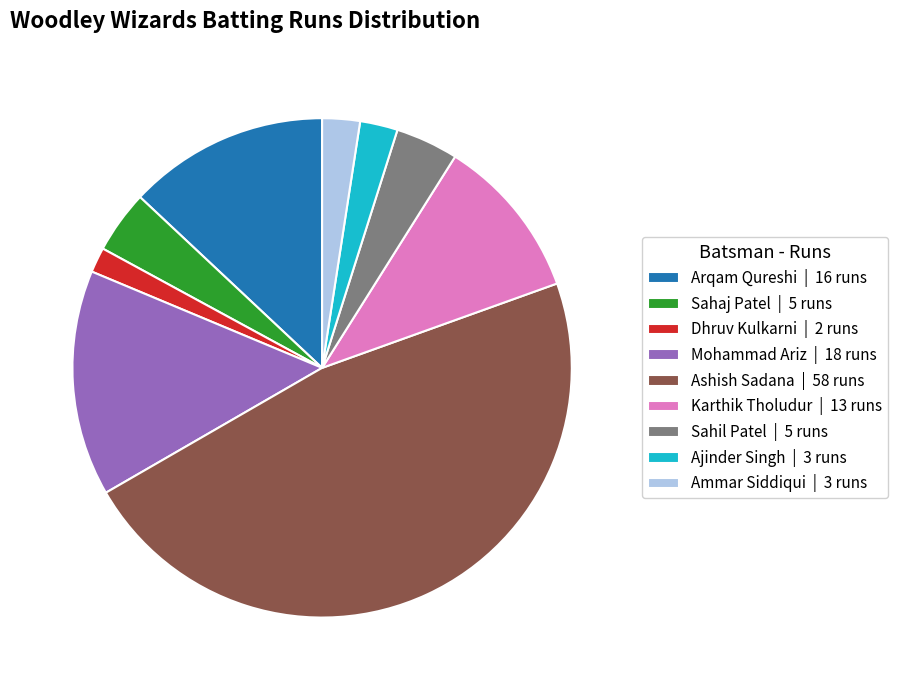

Which slice is the largest?

Ashish Sadana | 58 runs